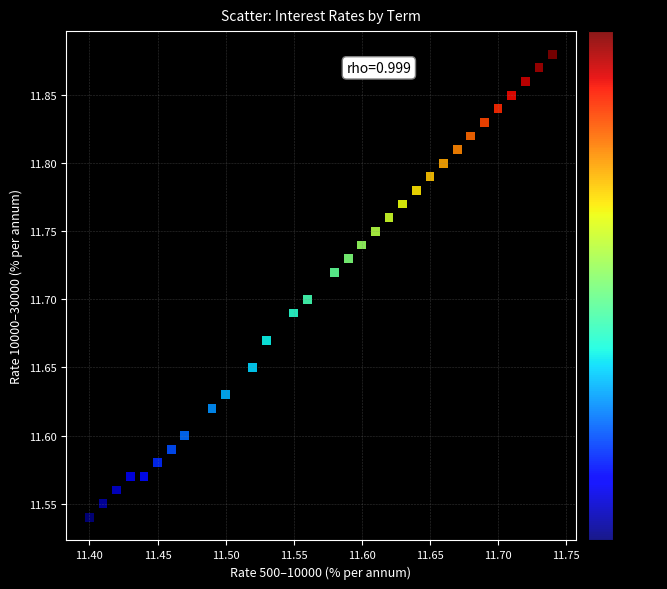

What is the range of Y values (max minus min)?

0.3